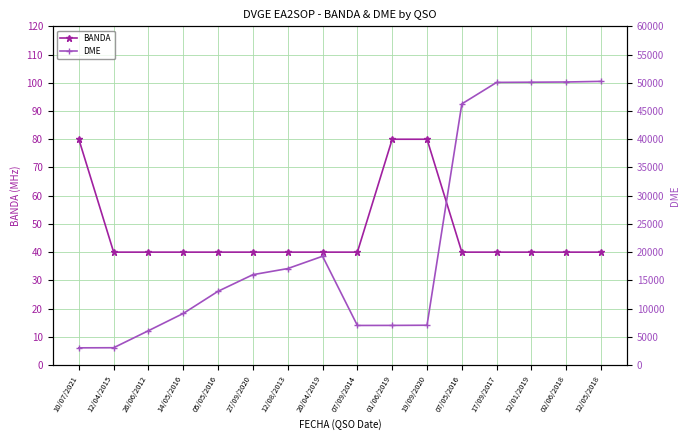

True or false: BANDA has more than 1 points higher than both neighbors.

False